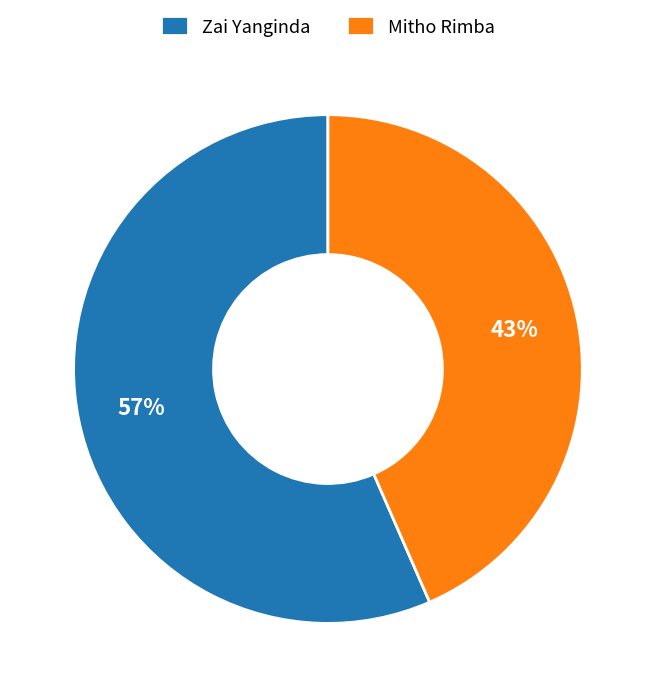

True or false: Mitho Rimba accounts for 43% of the total.

True